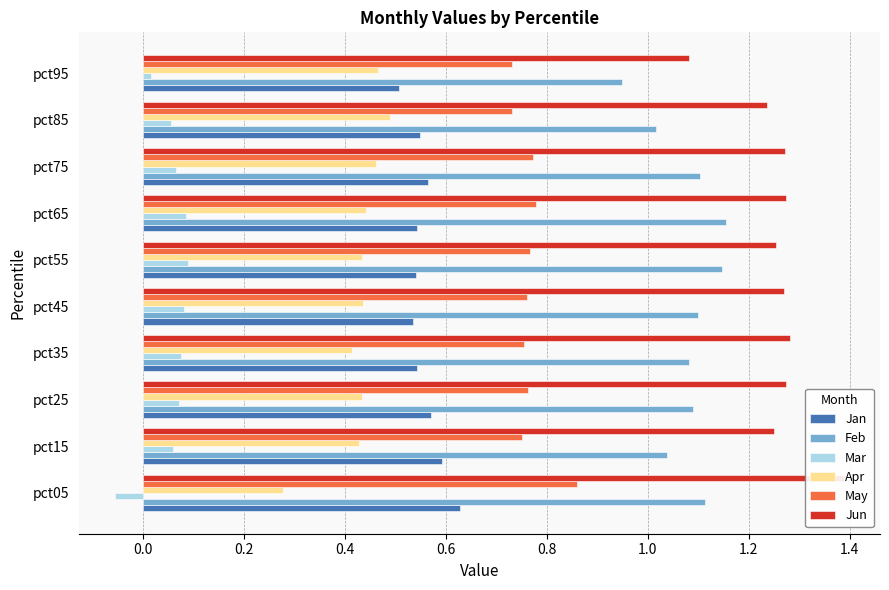

Which series has the widest spread of values?

Jun